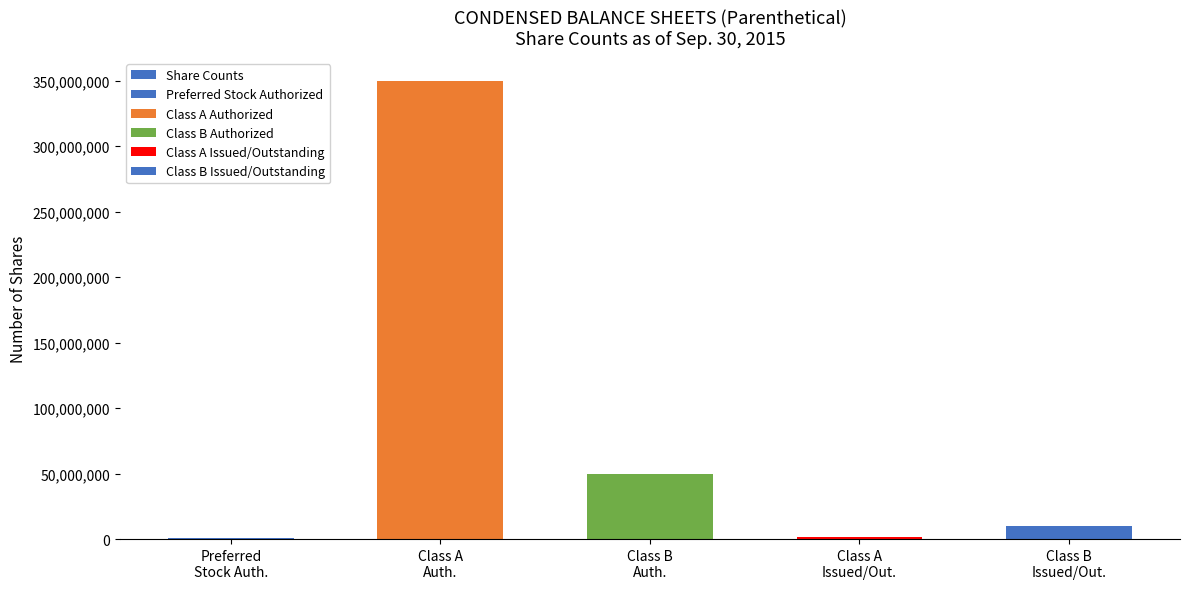

What is the difference between the maximum and minimum values?

349000000